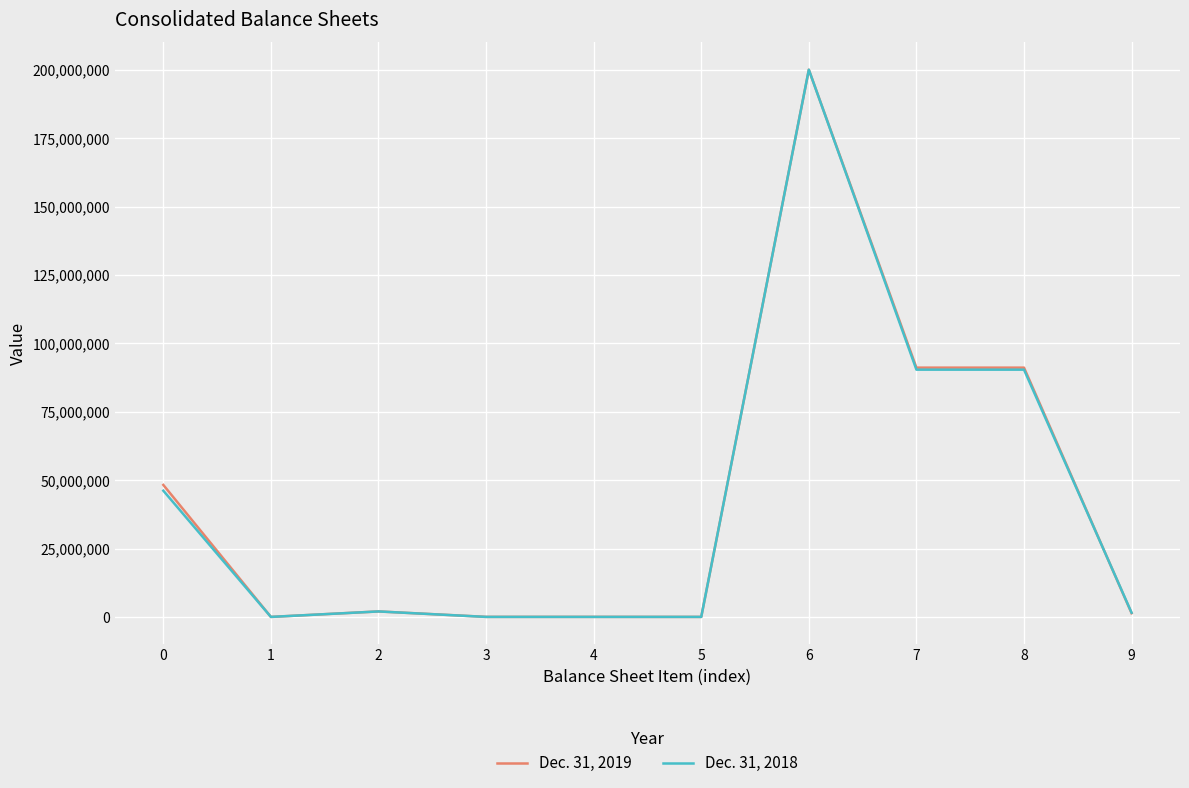

Is the value of Dec. 31, 2018 at 5 greater than the value of Dec. 31, 2019 at 6?

No